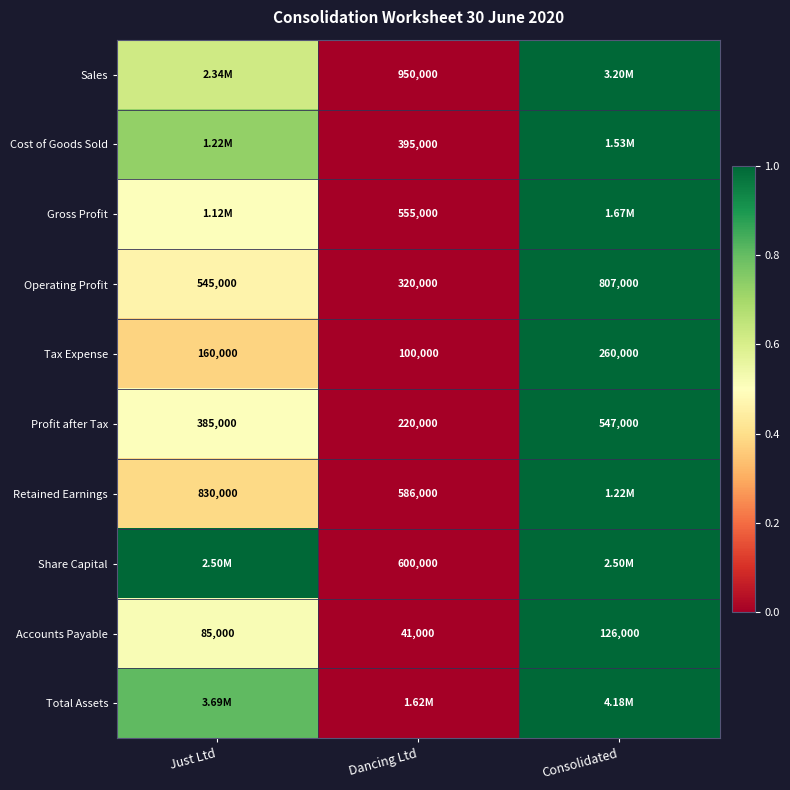

At which label does Tax Expense reach its peak?

Consolidated